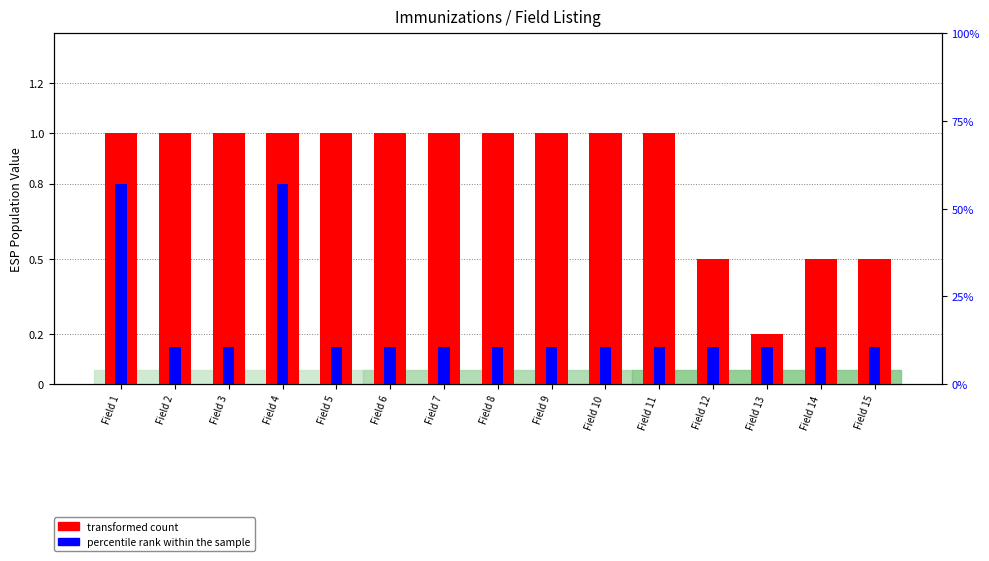

Are the bars horizontal?

No